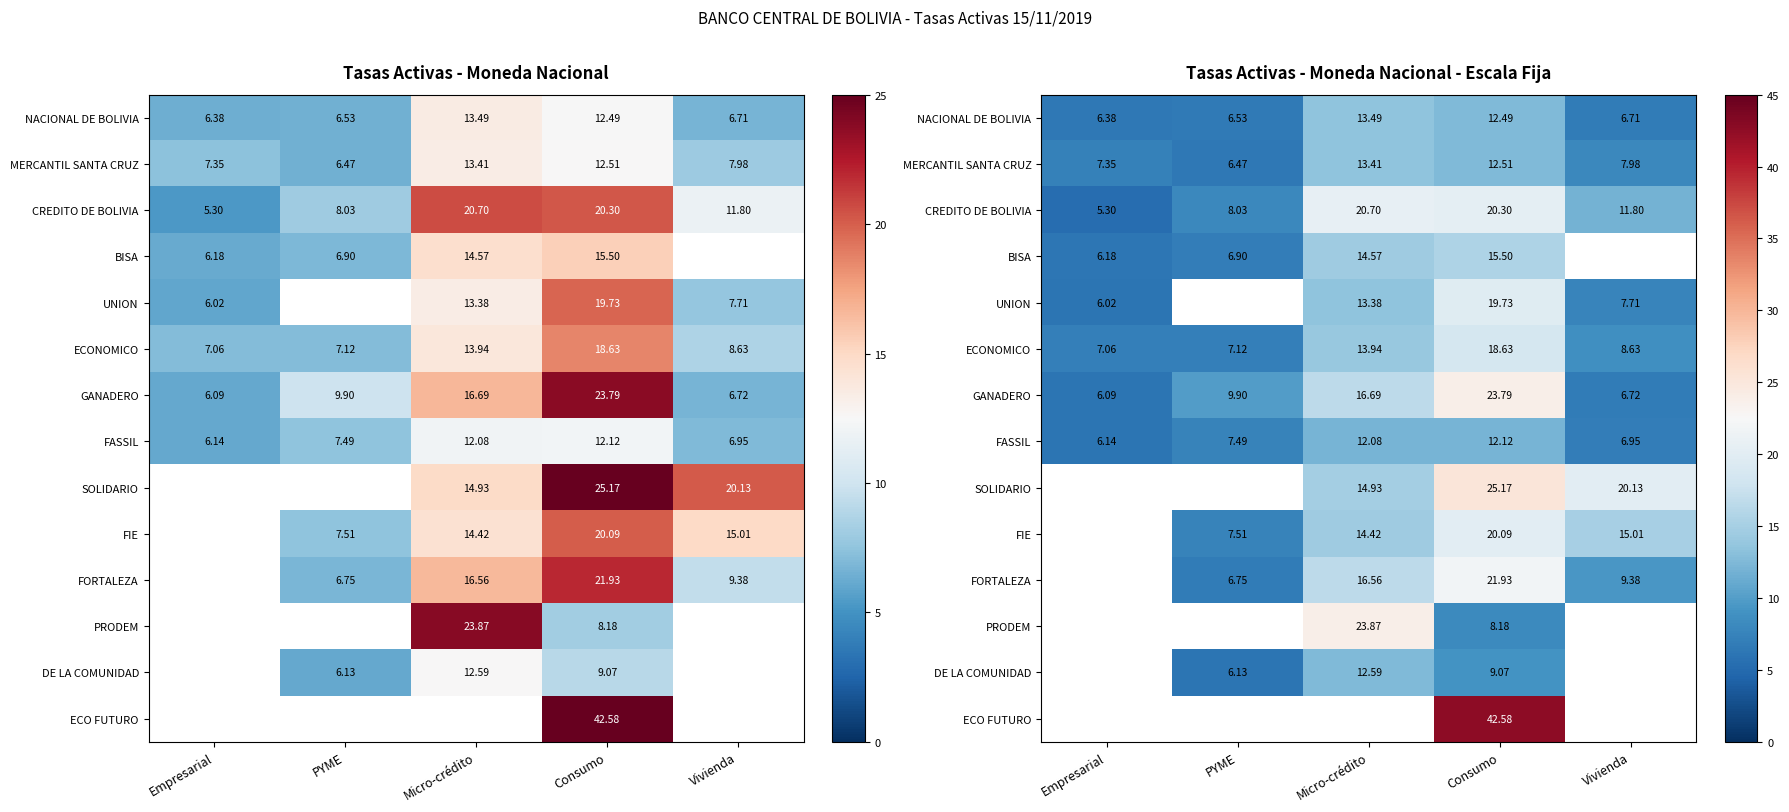

Is the value of SOLIDARIO at Consumo greater than the value of ECO FUTURO at Vivienda?

No